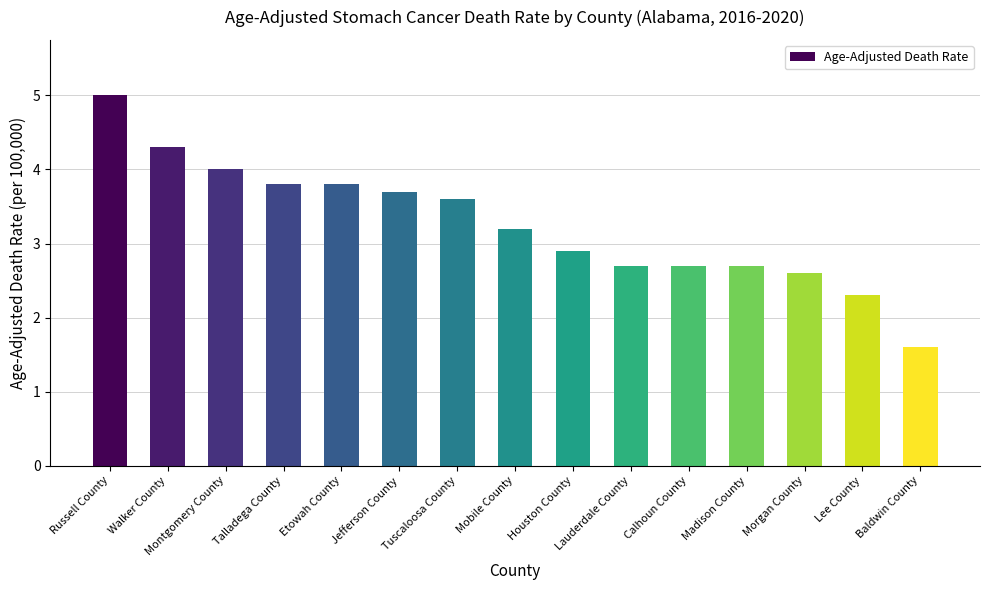

The value at Morgan County is 2.6. True or false?

True